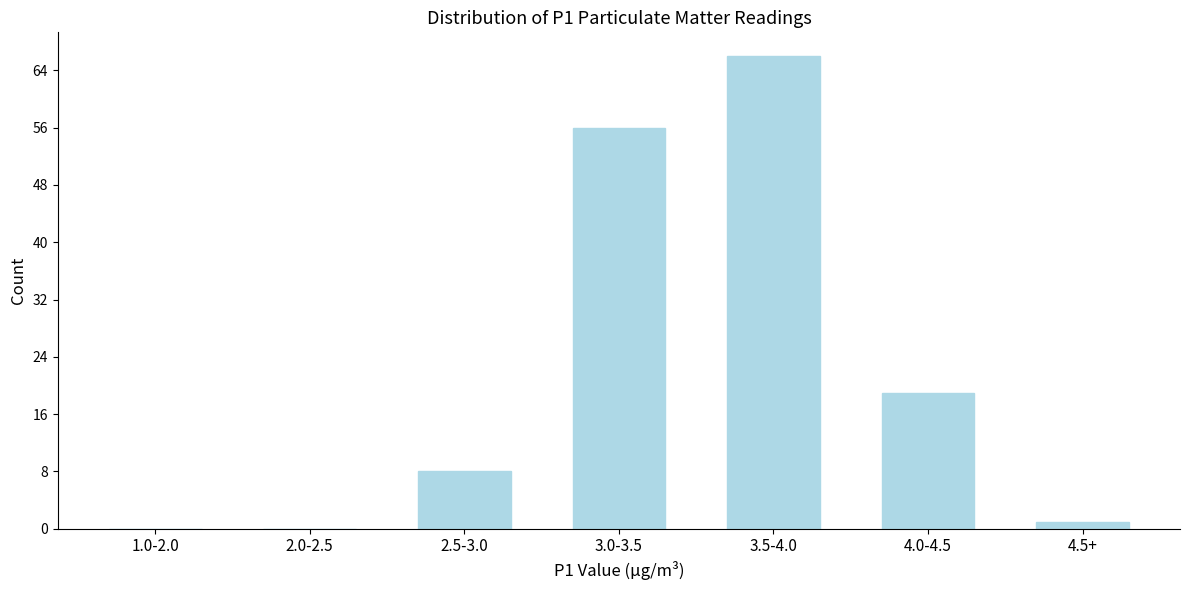

Reading left to right, transcribe all the data shown in this chart.

1.0-2.0=0	2.0-2.5=0	2.5-3.0=8	3.0-3.5=56	3.5-4.0=66	4.0-4.5=19	4.5+=1